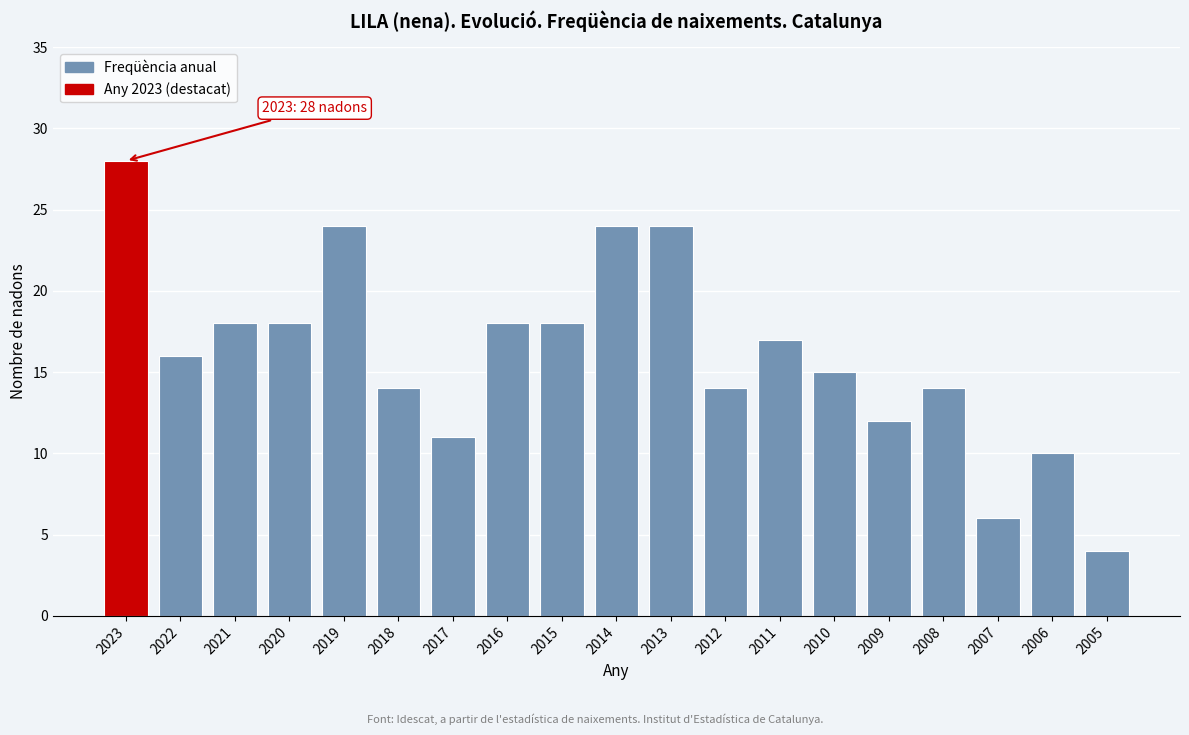

Reading left to right, list all the values displayed in this chart.

2023=28	2022=16	2021=18	2020=18	2019=24	2018=14	2017=11	2016=18	2015=18	2014=24	2013=24	2012=14	2011=17	2010=15	2009=12	2008=14	2007=6	2006=10	2005=4